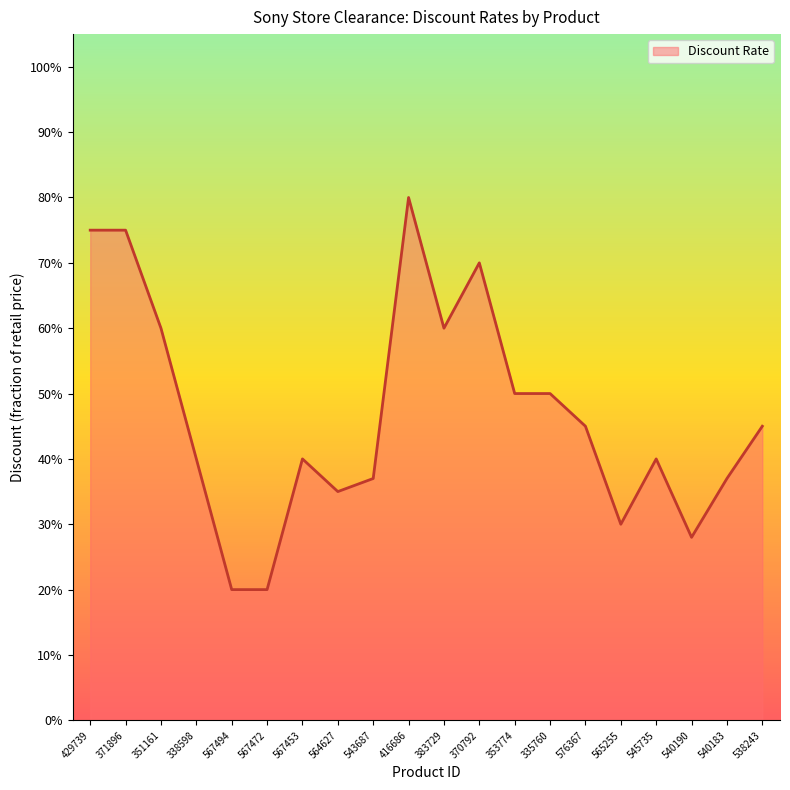

Which has a higher value, 564627 or 335760?

335760